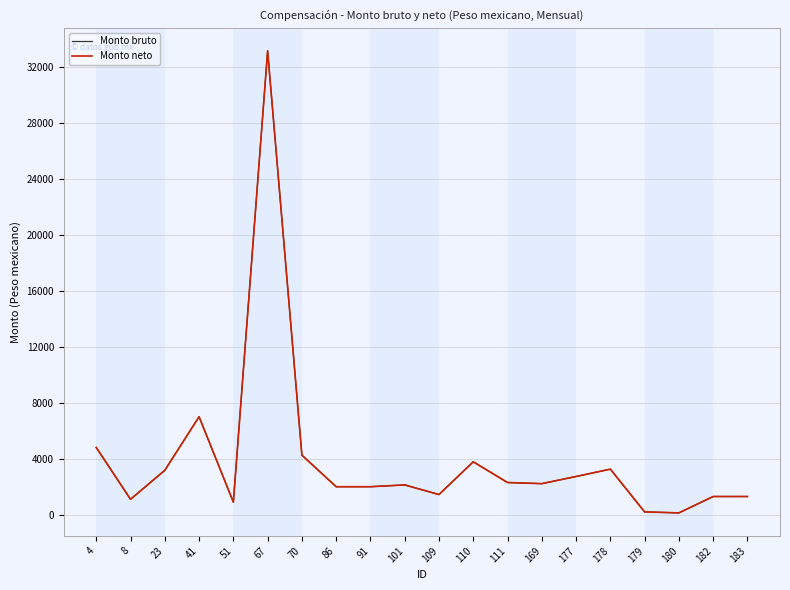

What is the sum of the Monto neto values at 23 and 169?

5390.2